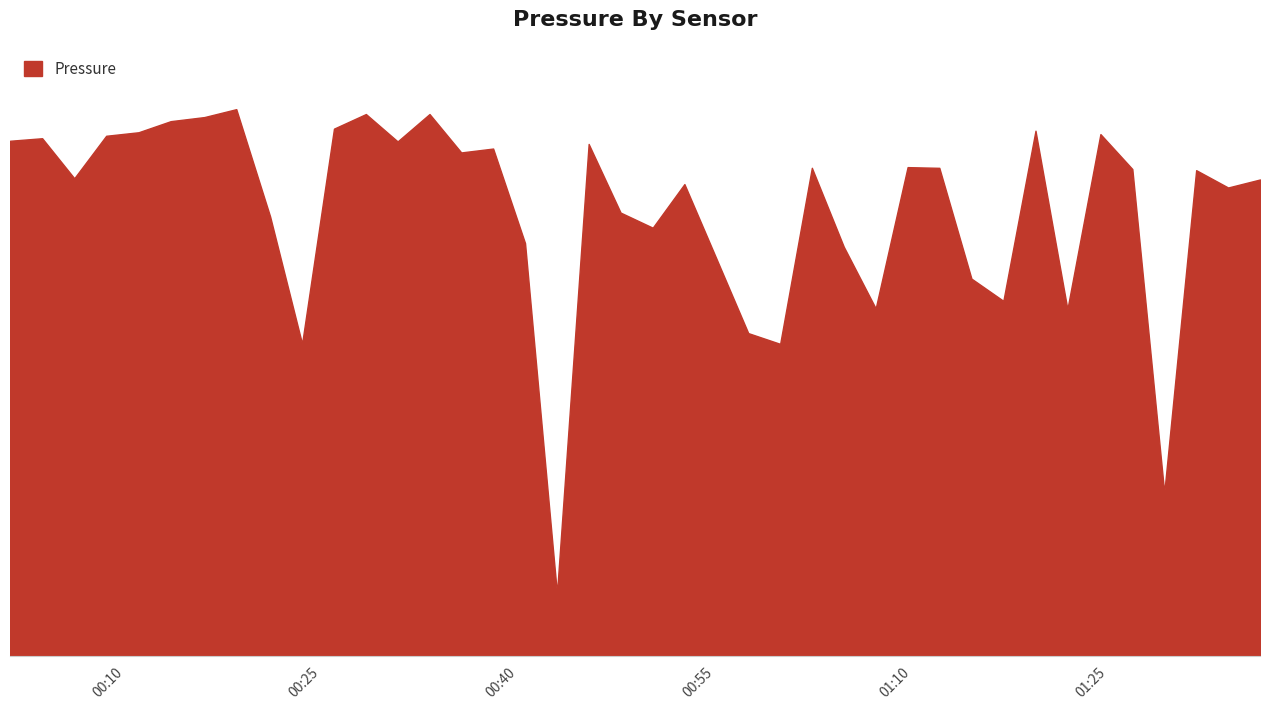

Reading left to right, extract all data points from this chart.

2023-02-10T00:01:15=93861.1	2023-02-10T00:03:42=93863.1	2023-02-10T00:06:09=93831.0	2023-02-10T00:08:35=93865.1	2023-02-10T00:11:03=93867.9	2023-02-10T00:13:30=93876.8	2023-02-10T00:16:04=93880.1	2023-02-10T00:18:30=93886.4	2023-02-10T00:21:05=93800.2	2023-02-10T00:23:31=93698.2	2023-02-10T00:25:57=93870.8	2023-02-10T00:28:23=93882.5	2023-02-10T00:30:48=93860.5	2023-02-10T00:33:14=93882.5	2023-02-10T00:35:39=93851.7	2023-02-10T00:38:05=93854.8	2023-02-10T00:40:31=93778.9	2023-02-10T00:42:57=93497.9	2023-02-10T00:45:22=93858.5	2023-02-10T00:47:48=93803.4	2023-02-10T00:50:15=93791.3	2023-02-10T00:52:40=93826.3	2023-02-10T00:55:06=93766.6	2023-02-10T00:57:32=93706.8	2023-02-10T00:59:58=93698.1	2023-02-10T01:02:23=93839.4	2023-02-10T01:04:49=93776.0	2023-02-10T01:07:15=93726.6	2023-02-10T01:09:41=93839.9	2023-02-10T01:12:06=93839.3	2023-02-10T01:14:33=93750.5	2023-02-10T01:16:59=93732.6	2023-02-10T01:19:26=93869.1	2023-02-10T01:21:52=93726.0	2023-02-10T01:24:23=93866.4	2023-02-10T01:26:49=93838.4	2023-02-10T01:29:15=93578.8	2023-02-10T01:31:41=93837.5	2023-02-10T01:34:07=93823.6	2023-02-10T01:36:33=93830.0